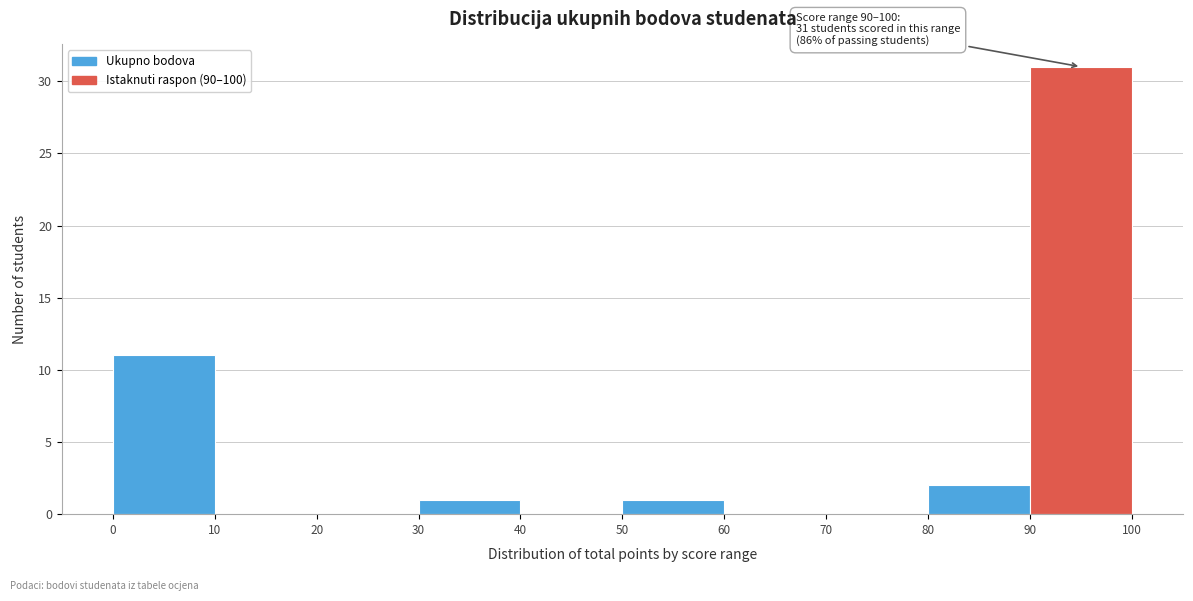

Over which range of the x-axis is the bar tallest?

90 to 100